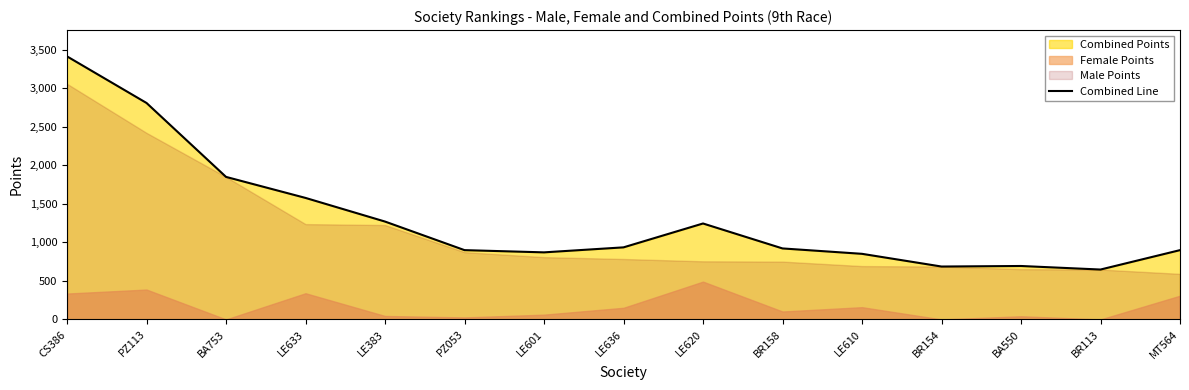

Count the number of values greater than 922.

7